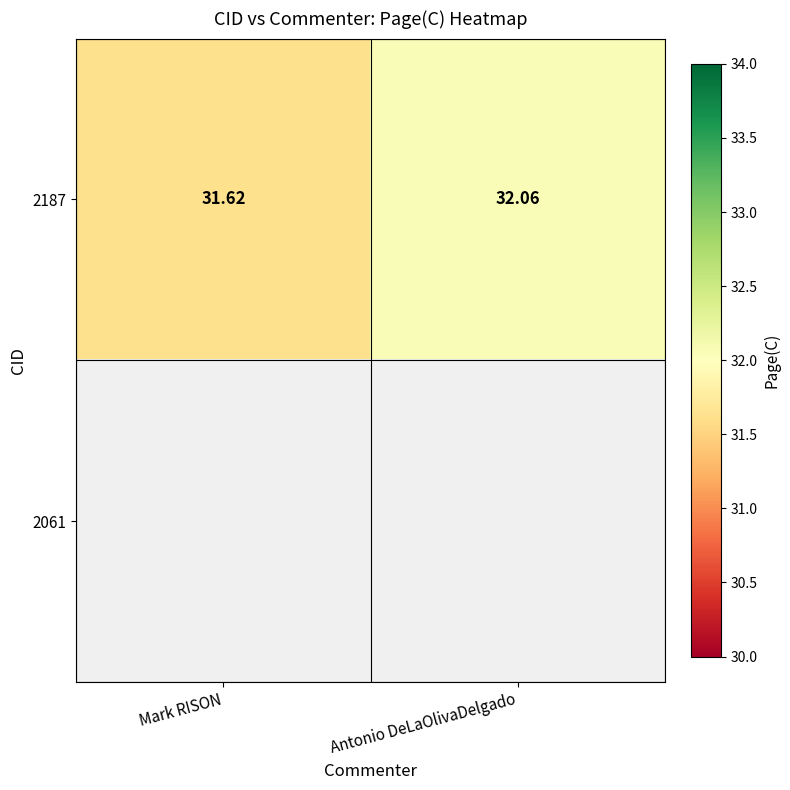

At which label does 2187 reach its minimum?

Mark RISON